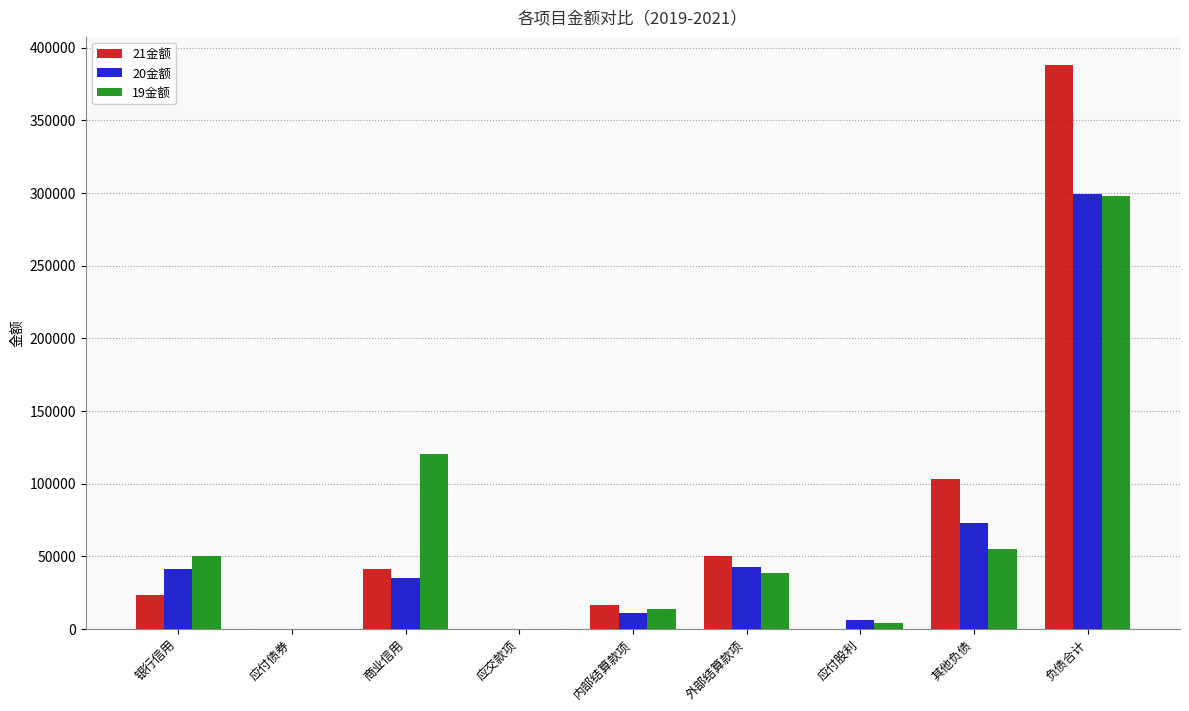

What is the total value across all series at 其他负债?

231106.7